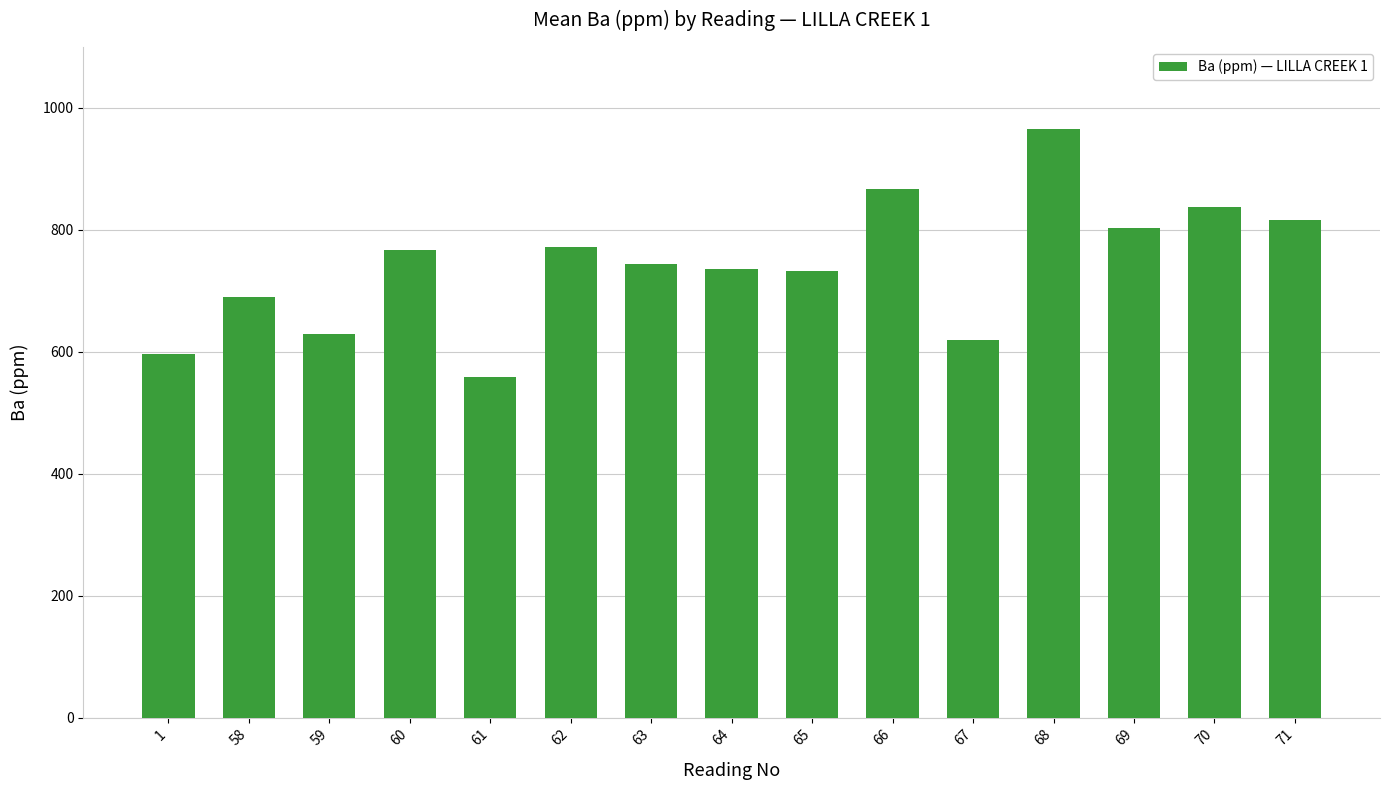

What is the sum of the values at 60 and 67?

1386.9